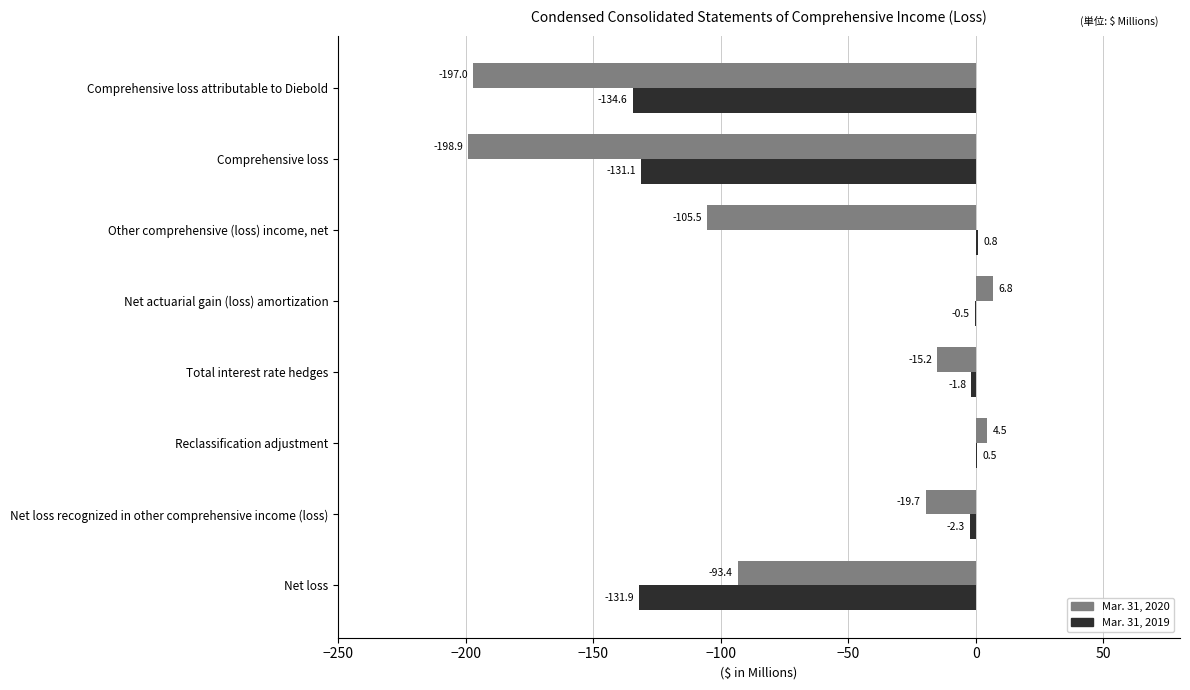

The Mar. 31, 2020 series shows -93.4 at Net loss. True or false?

True